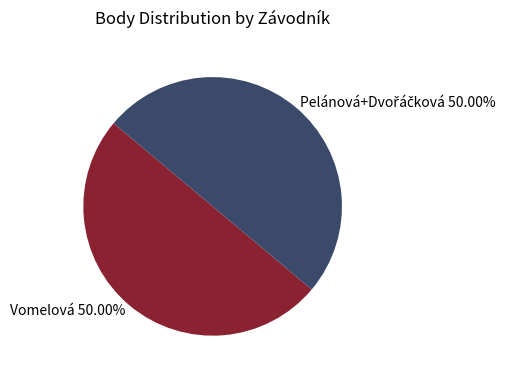

Which category has the biggest portion of the pie?

Vomelová Gabriela